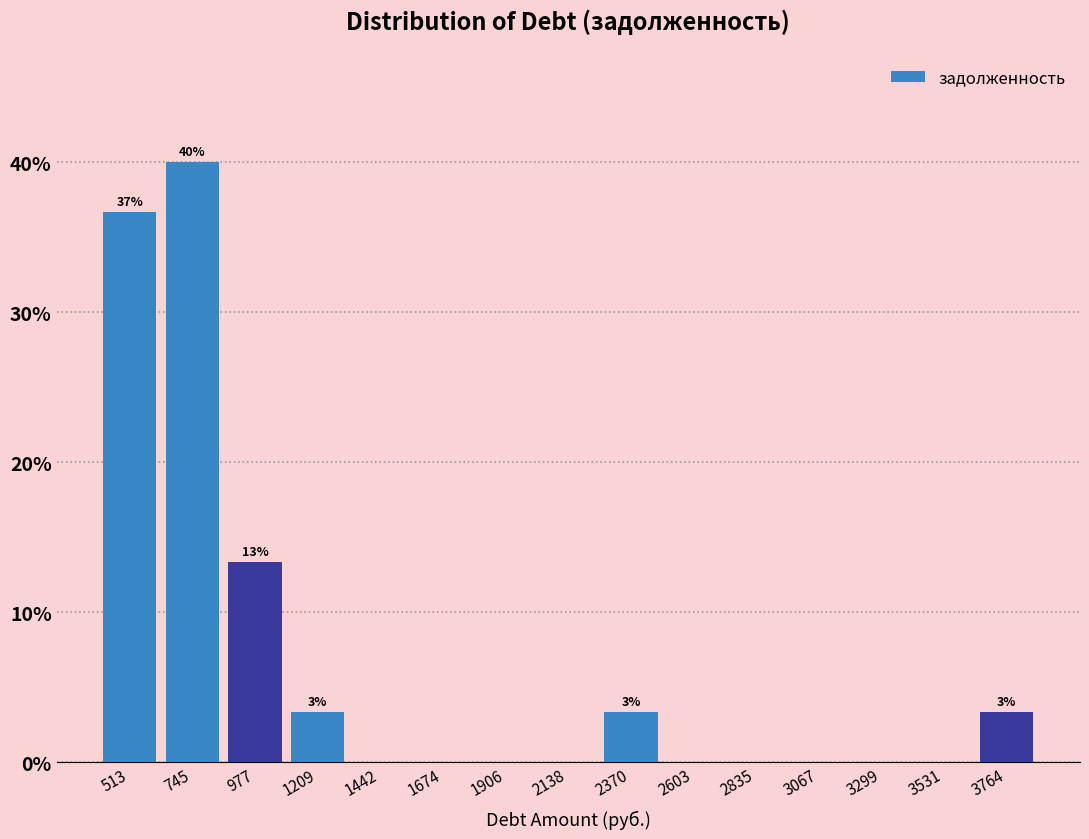

Which range on the x-axis has the tallest bar?

650 to 850